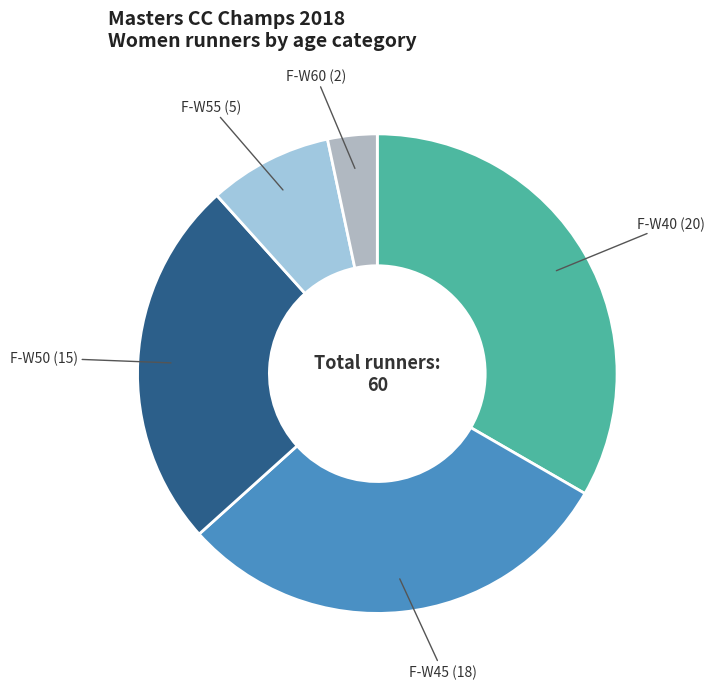

Count the number of slices in the pie.

5